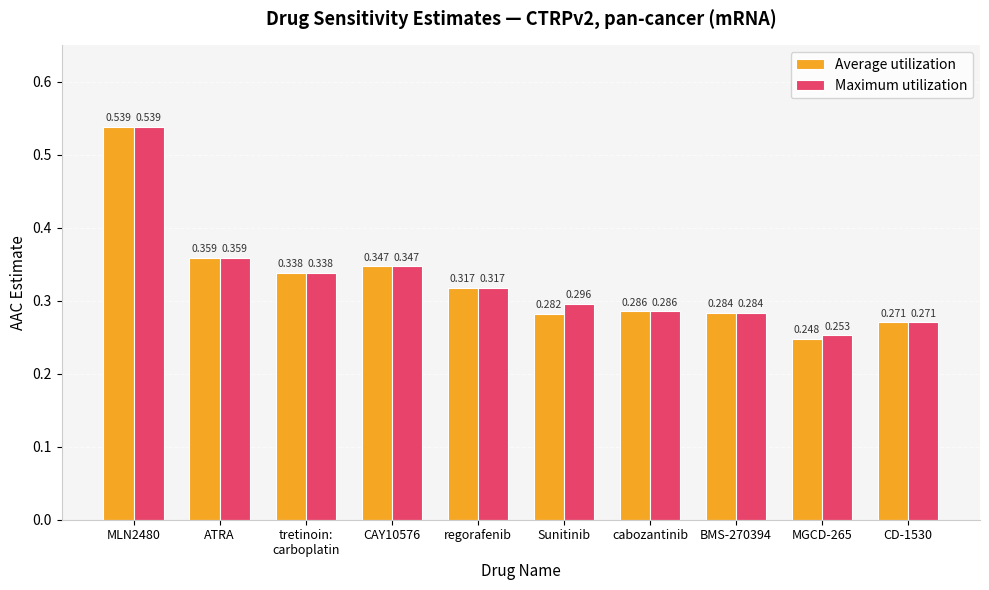

Rank the series by their average value, from lowest to highest.

Average utilization, Maximum utilization